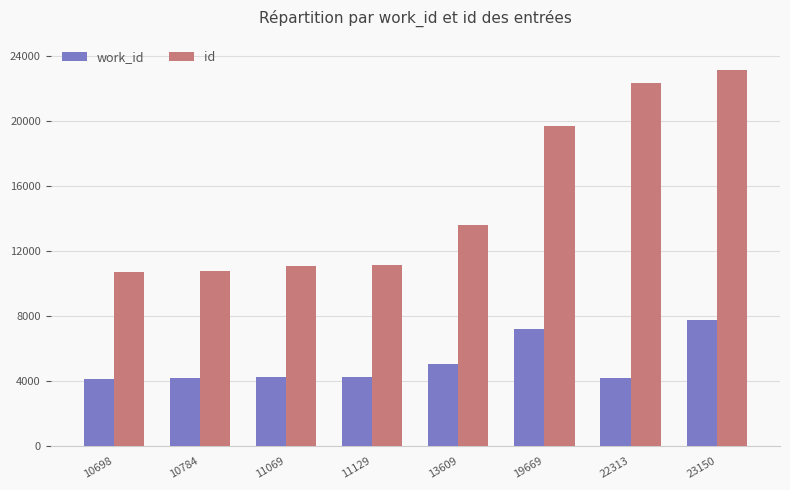

What is the total value across all series at 11069?

15322